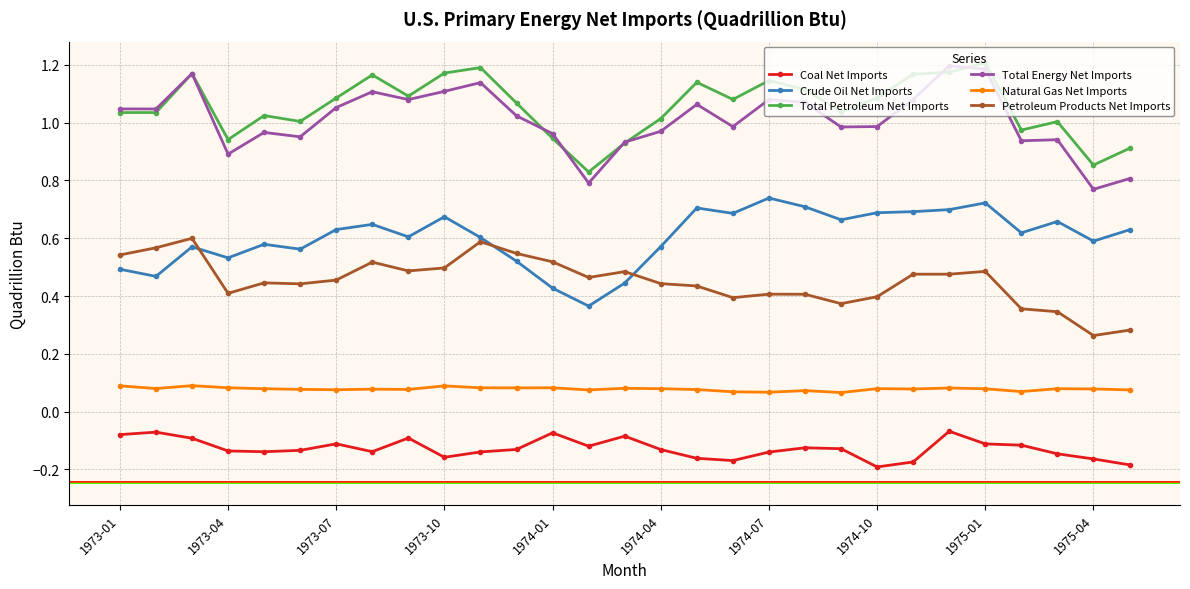

Which series has the widest spread of values?

Total Energy Net Imports